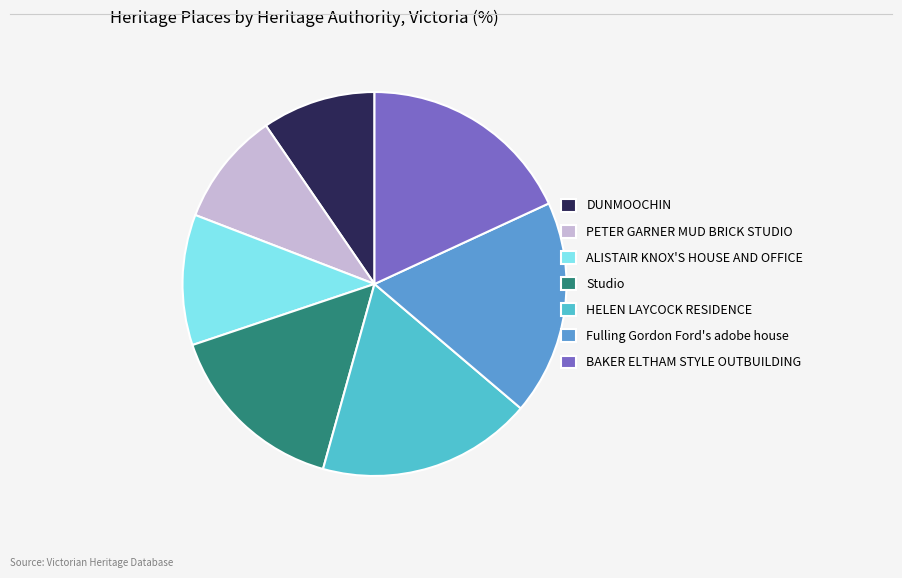

Does Studio account for over 50% of the chart?

No